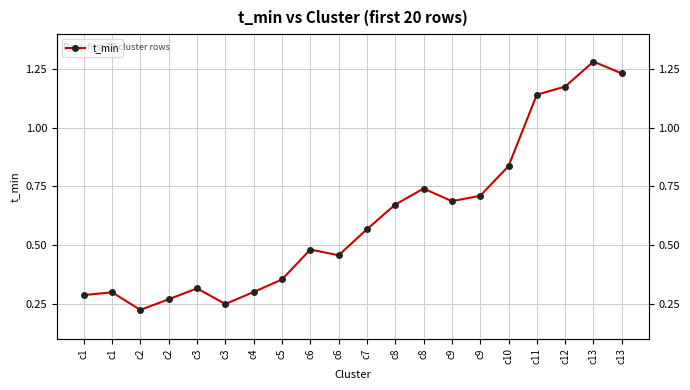

Which label corresponds to the largest value in the chart?

c13